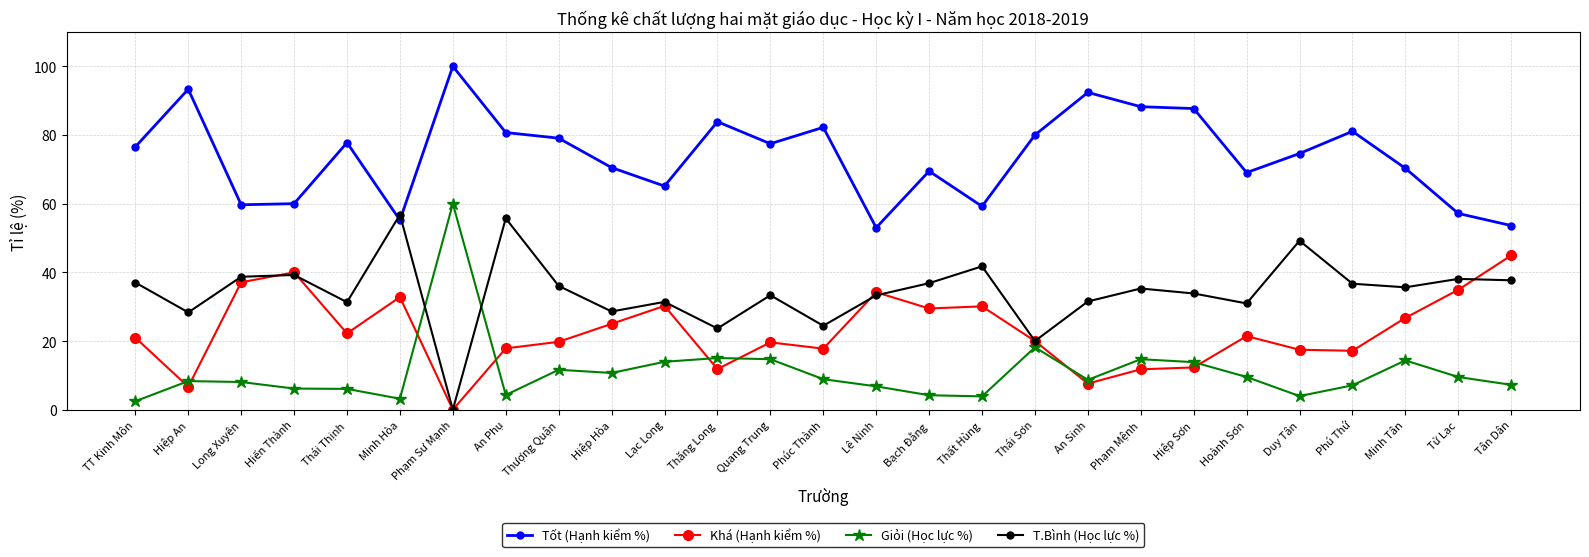

How many distinct data groups are displayed?

4